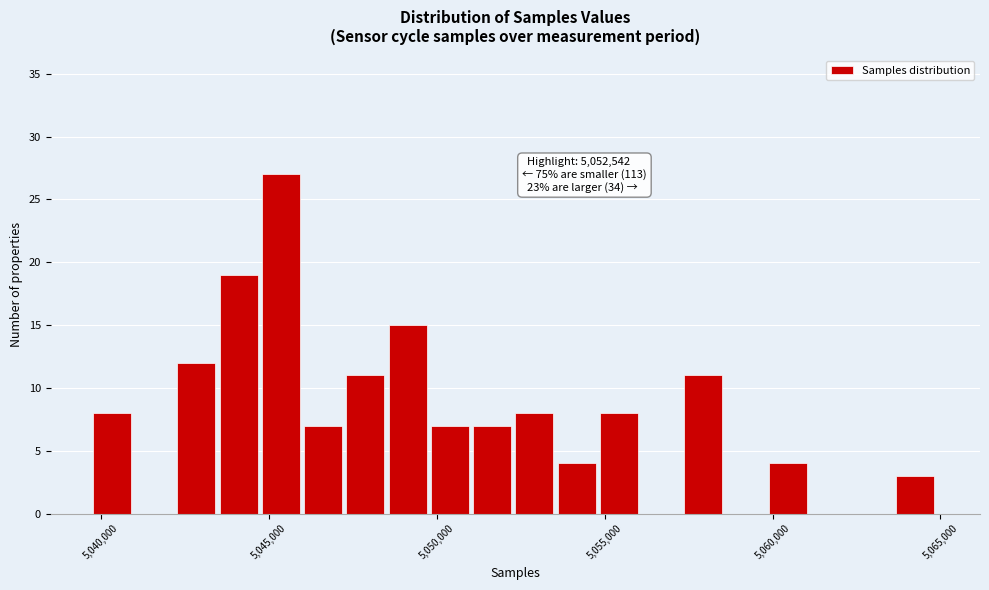

Read against the x-axis, roughly where is the centre of the tallest bar?

5045500